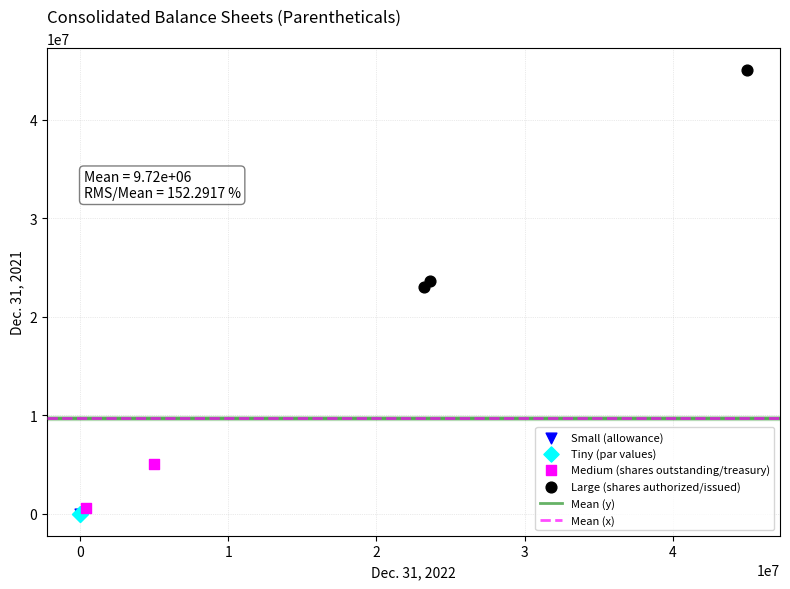

Which series reaches the maximum Y coordinate?

Large (shares authorized/issued)